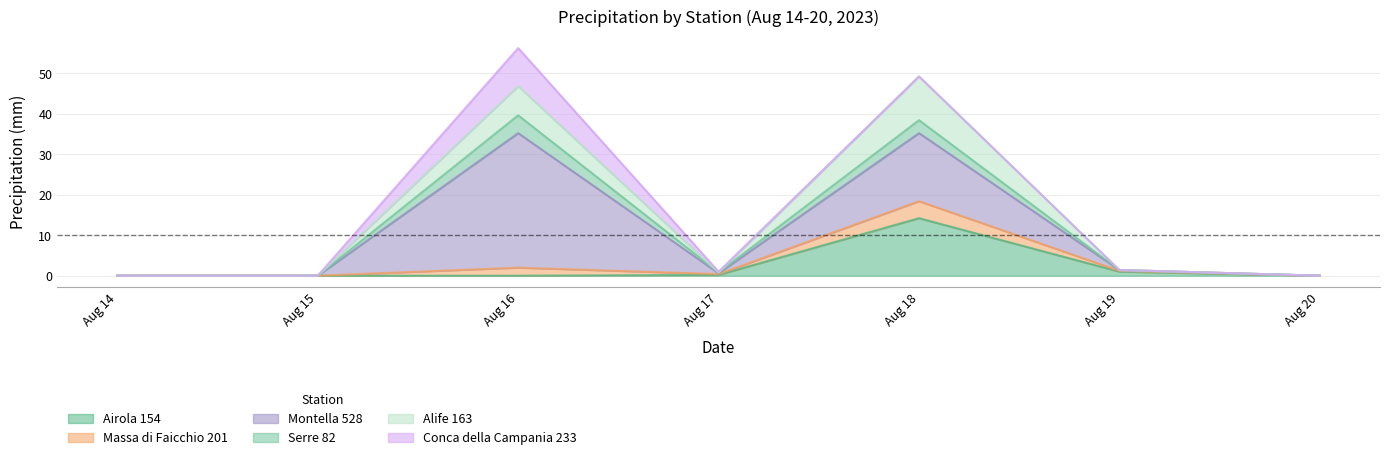

How many interior local peaks does the Montella 528 series have?

2